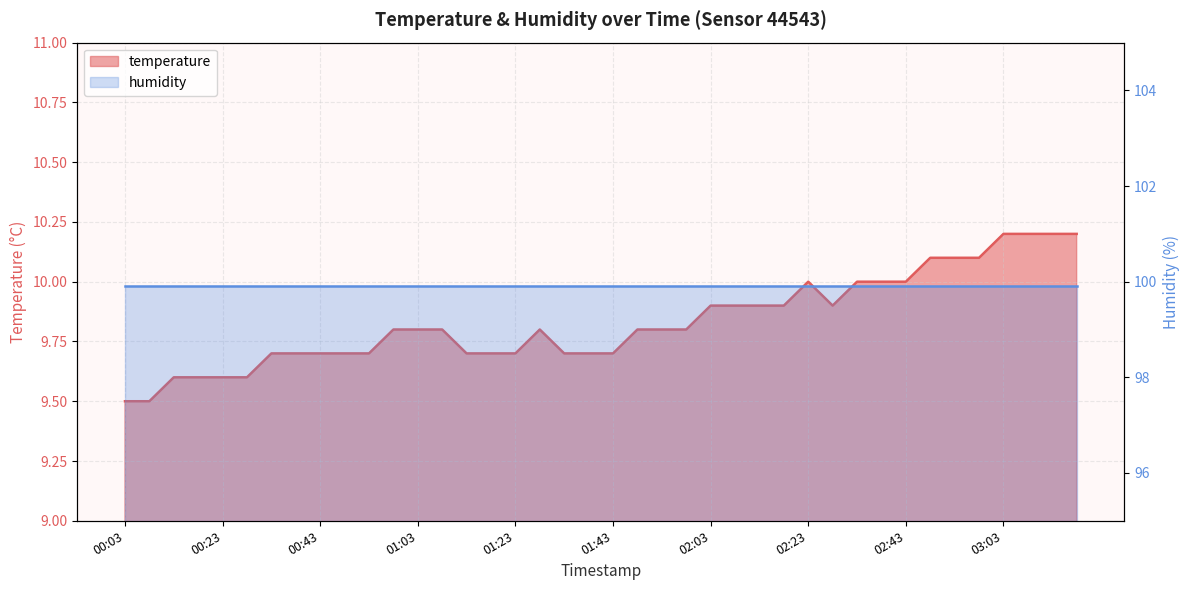

How many interior local peaks (higher than both neighbors) does the data have?

2